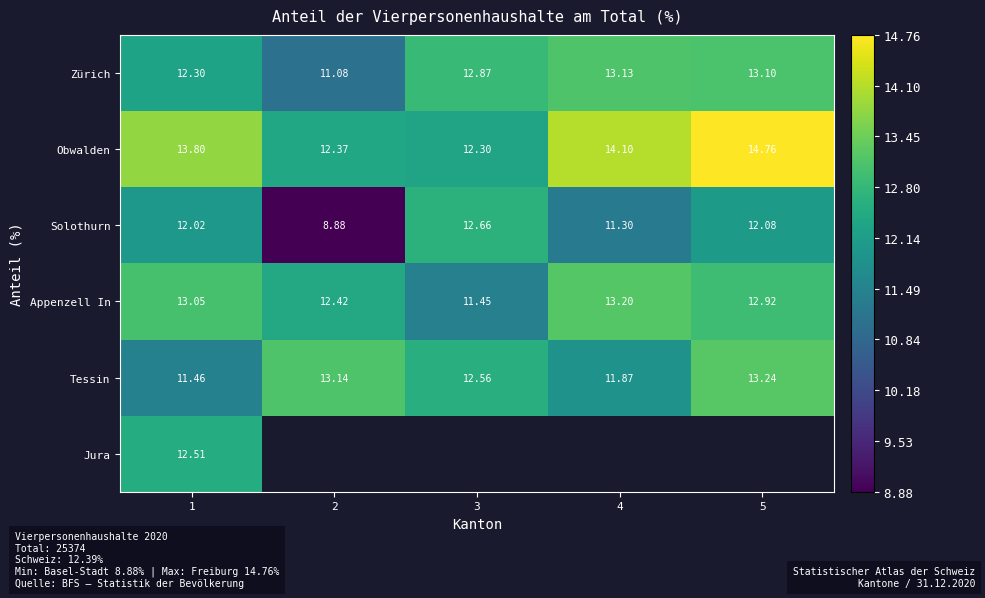

At how many categories does at least one series exceed 14?

2